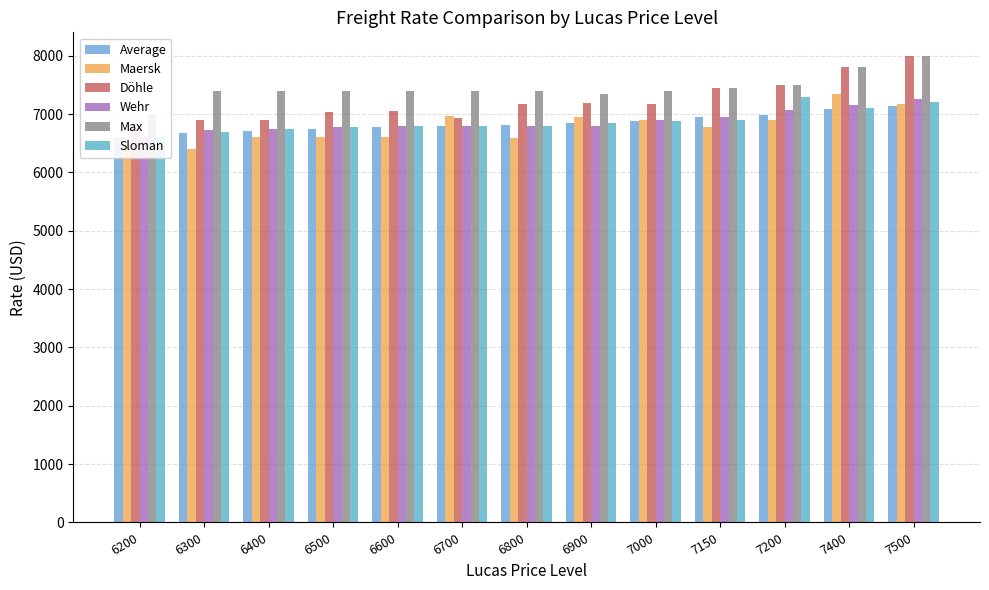

What is the difference between the maximum and minimum values in the Maersk series?

941